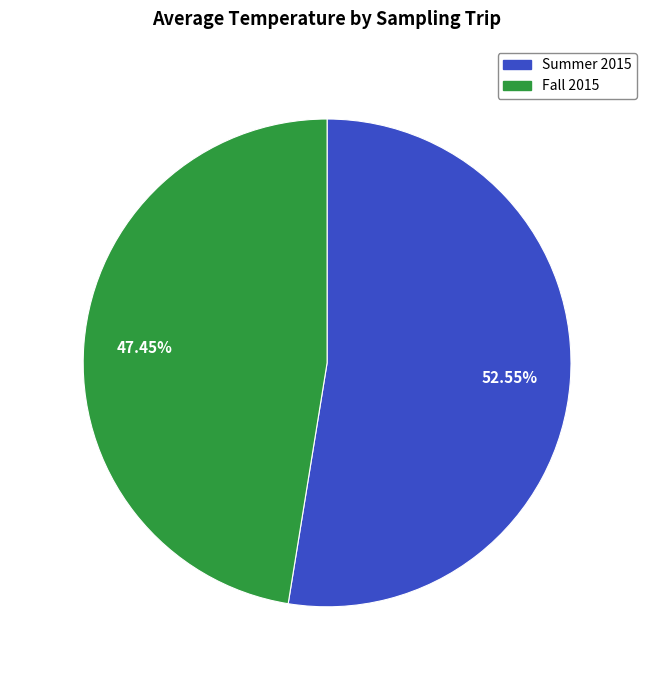

Which slice is the smallest?

Fall 2015